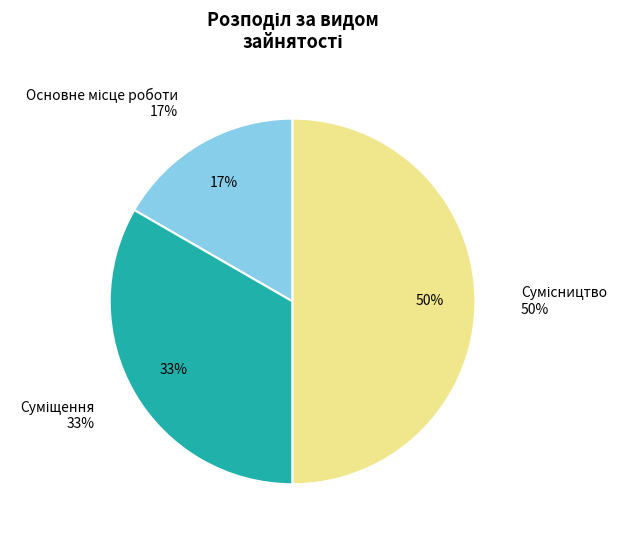

To the nearest percent, what is the difference between the Сумісництво and Суміщення slice percentages?

17%